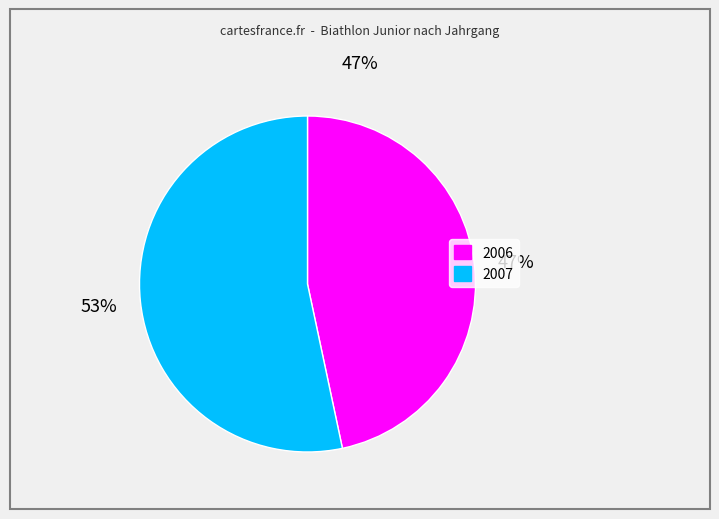

Is it true that 2006 is 47% of the pie?

True